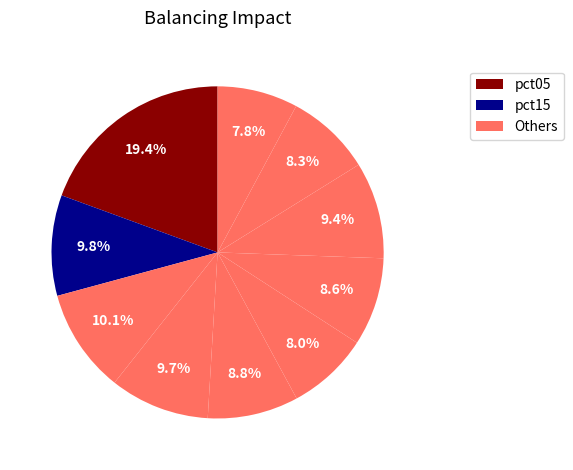

Which category has the biggest portion of the pie?

pct05